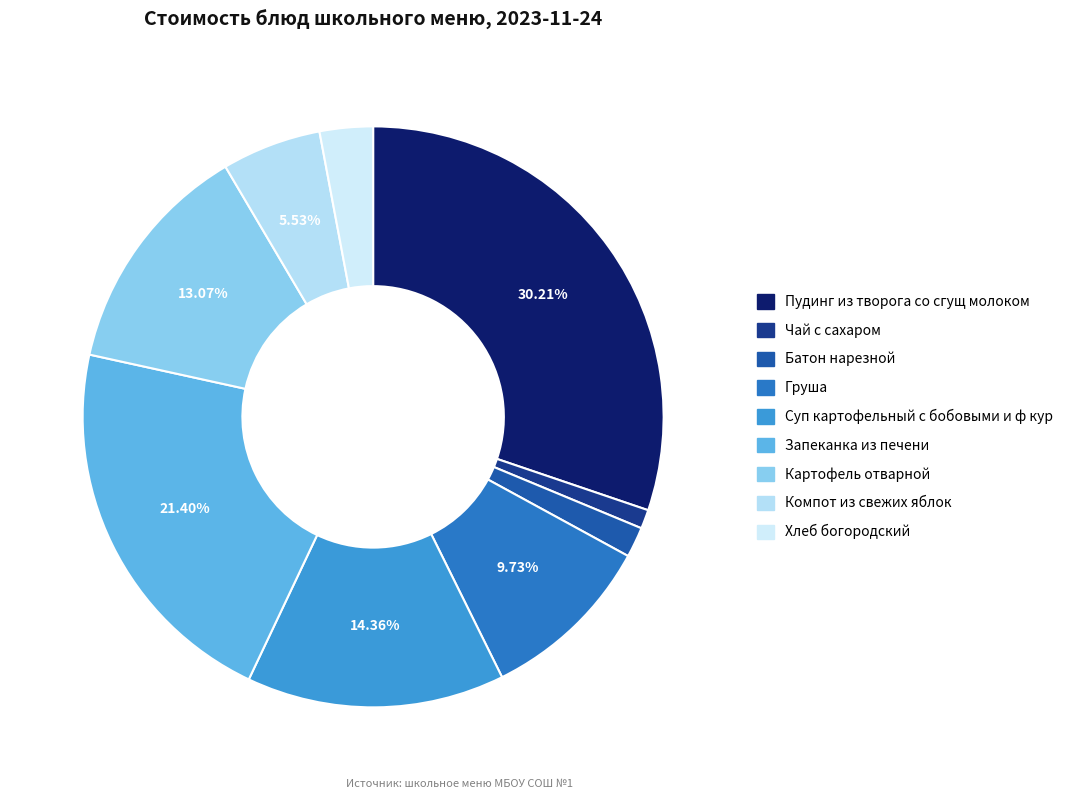

How many segments does this pie chart have?

9